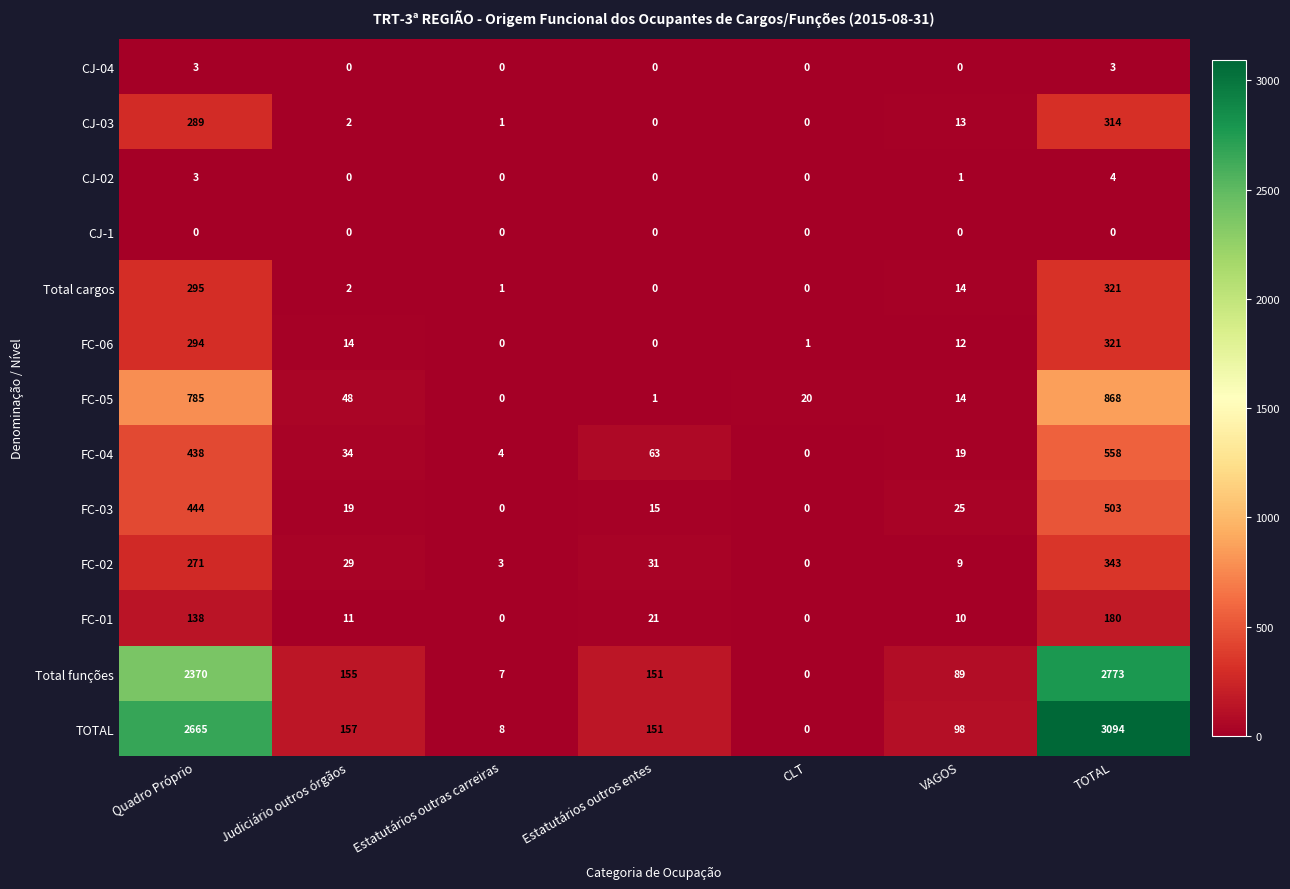

At which category is the sum across all series the highest?

TOTAL